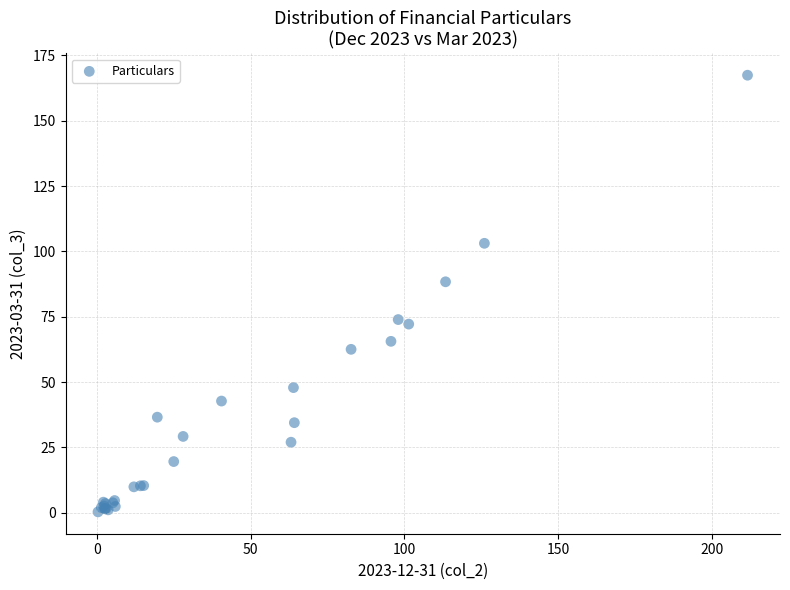

What Y value in the scatter plot is closest to 83?

88.4